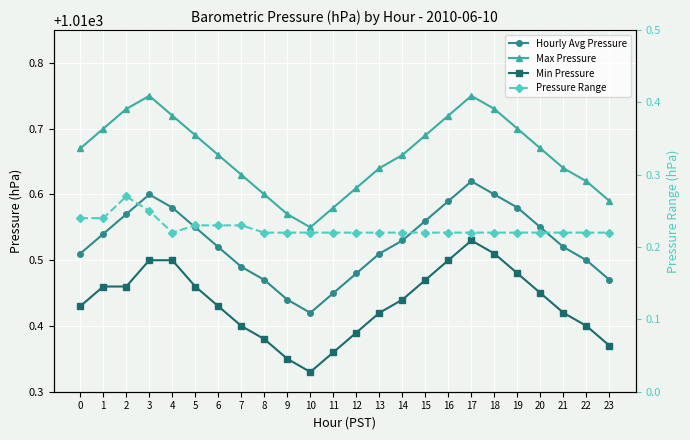

Is the value of Pressure Range at 1 greater than the value of Min Pressure at 19?

No